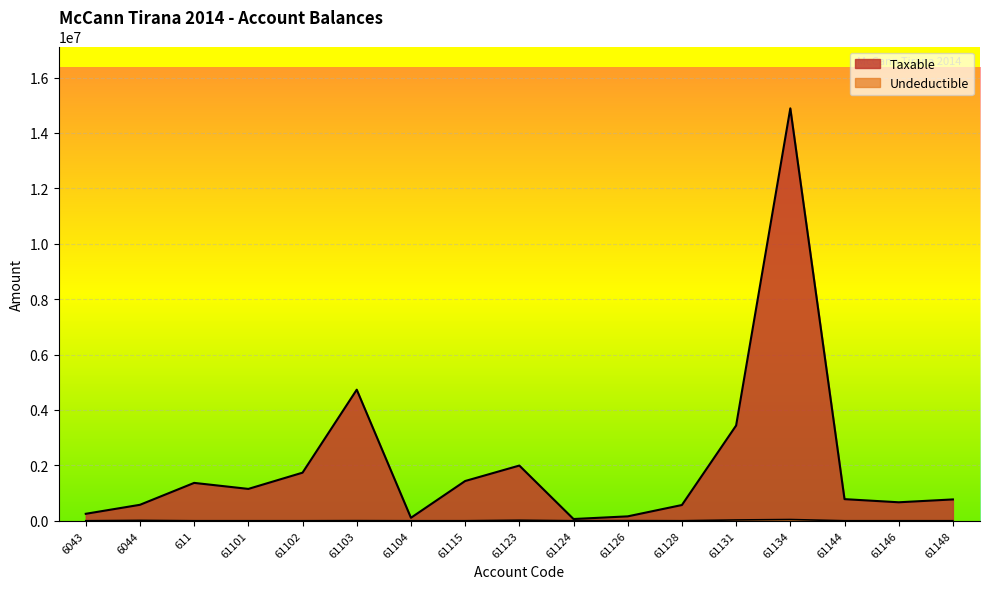

How many data points in Taxable are less than 779642?

8